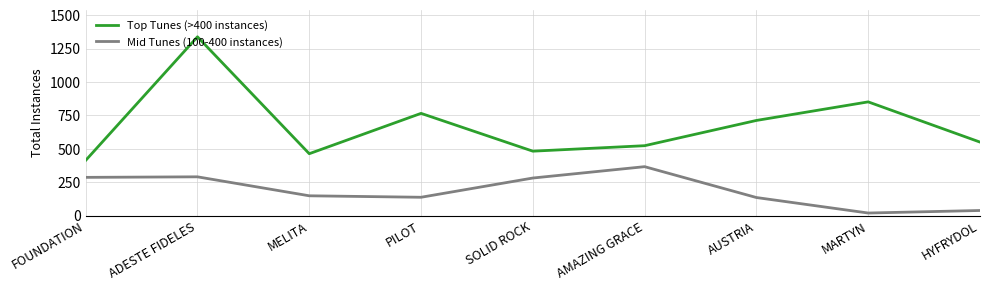

True or false: Top Tunes (>400 instances) and Mid Tunes (100-400 instances) cross at least once.

False